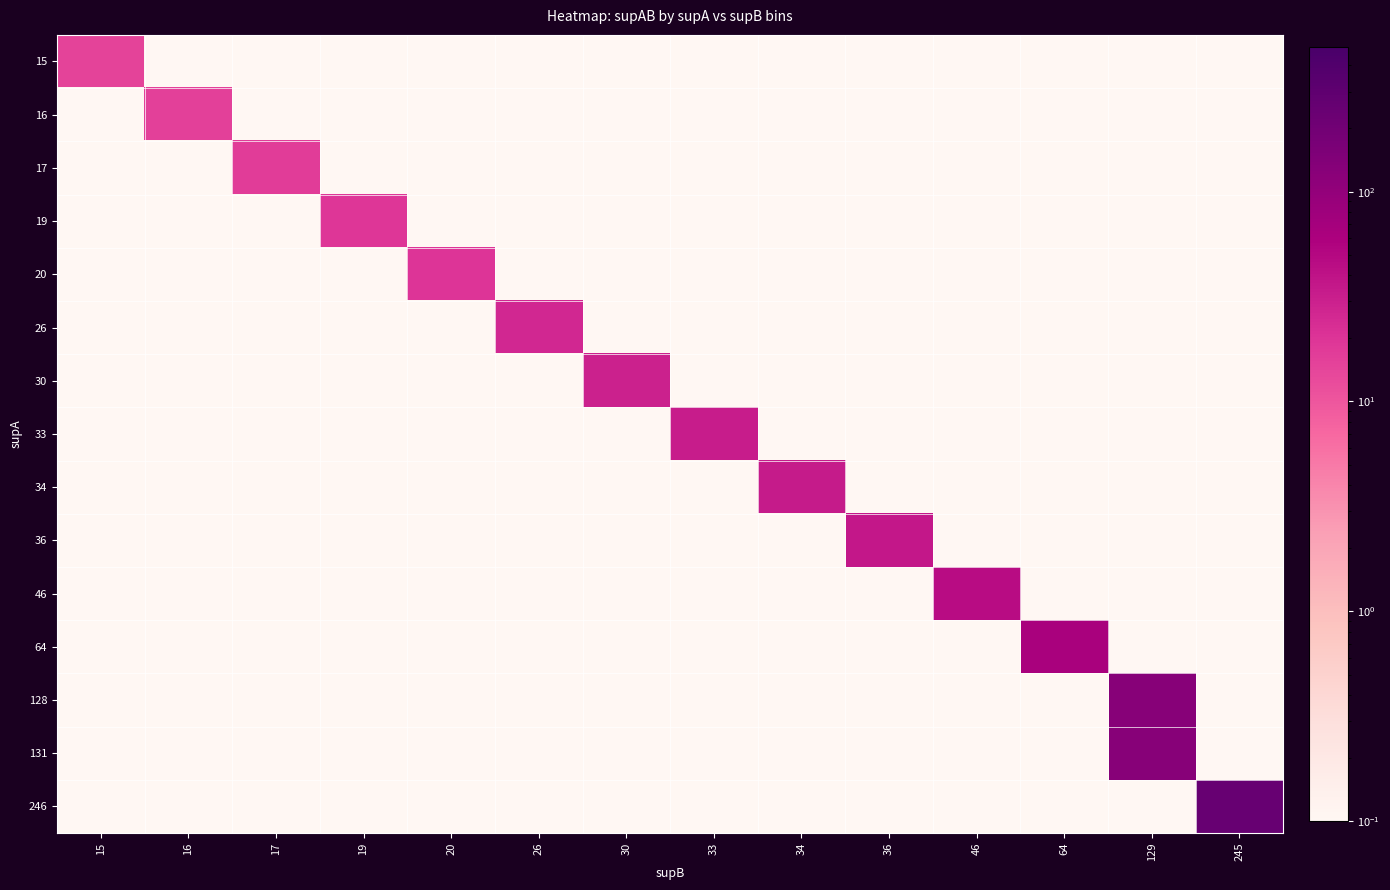

What is the greatest value displayed?

245.0